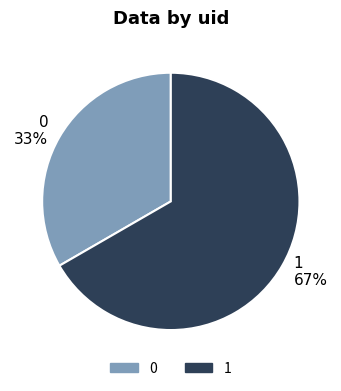

Does 0 represent more than half of the total?

No